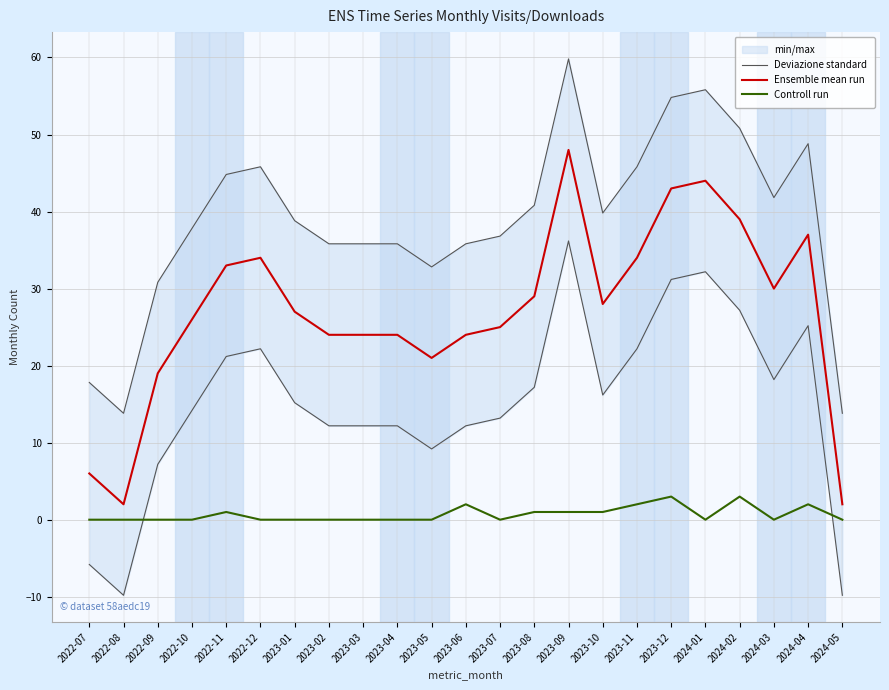

Reading left to right, transcribe all the data shown in this chart.

Deviazione standard: 2022-07=17.8	2022-08=13.8	2022-09=30.8	2022-10=37.8	2022-11=44.8	2022-12=45.8	2023-01=38.8	2023-02=35.8	2023-03=35.8	2023-04=35.8	2023-05=32.8	2023-06=35.8	2023-07=36.8	2023-08=40.8	2023-09=59.8	2023-10=39.8	2023-11=45.8	2023-12=54.8	2024-01=55.8	2024-02=50.8	2024-03=41.8	2024-04=48.8	2024-05=13.8
Ensemble mean run: 2022-07=6.0	2022-08=2.0	2022-09=19.0	2022-10=26.0	2022-11=33.0	2022-12=34.0	2023-01=27.0	2023-02=24.0	2023-03=24.0	2023-04=24.0	2023-05=21.0	2023-06=24.0	2023-07=25.0	2023-08=29.0	2023-09=48.0	2023-10=28.0	2023-11=34.0	2023-12=43.0	2024-01=44.0	2024-02=39.0	2024-03=30.0	2024-04=37.0	2024-05=2.0
Controll run: 2022-07=0.0	2022-08=0.0	2022-09=0.0	2022-10=0.0	2022-11=1.0	2022-12=0.0	2023-01=0.0	2023-02=0.0	2023-03=0.0	2023-04=0.0	2023-05=0.0	2023-06=2.0	2023-07=0.0	2023-08=1.0	2023-09=1.0	2023-10=1.0	2023-11=2.0	2023-12=3.0	2024-01=0.0	2024-02=3.0	2024-03=0.0	2024-04=2.0	2024-05=0.0